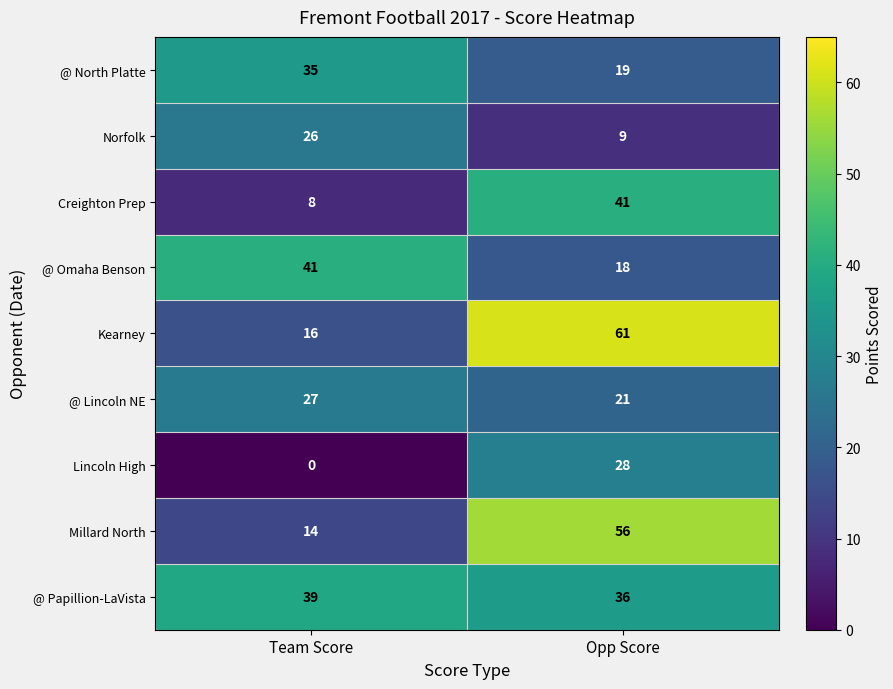

Is it true that Norfolk equals 46 at Team Score?

False